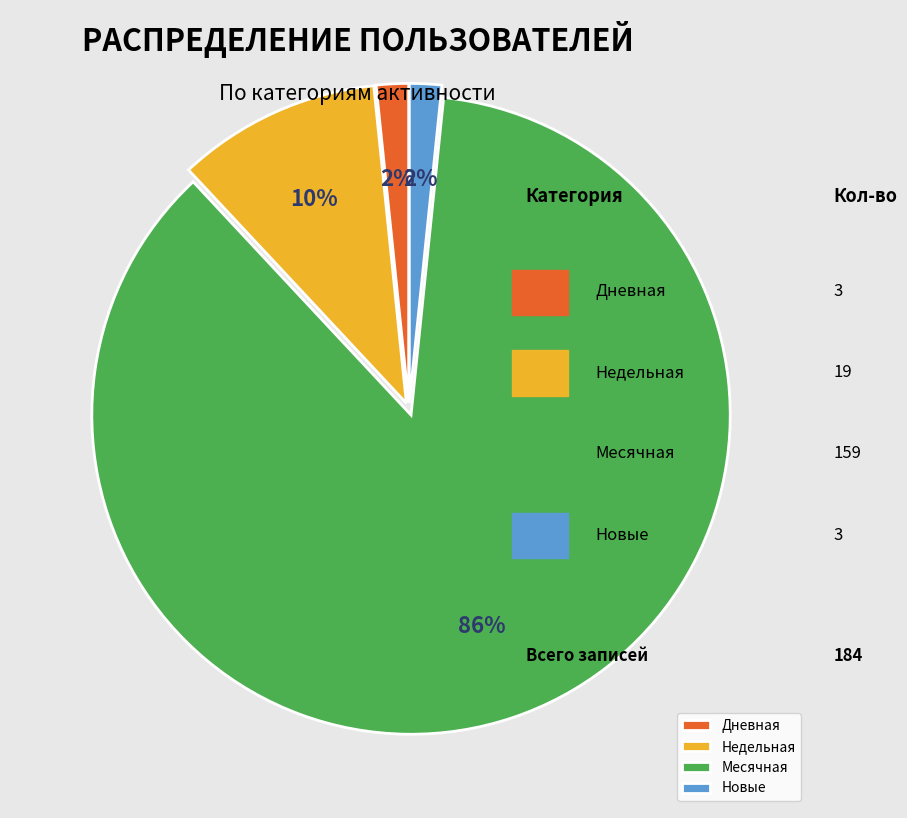

To the nearest percent, what is the average slice percentage?

25%